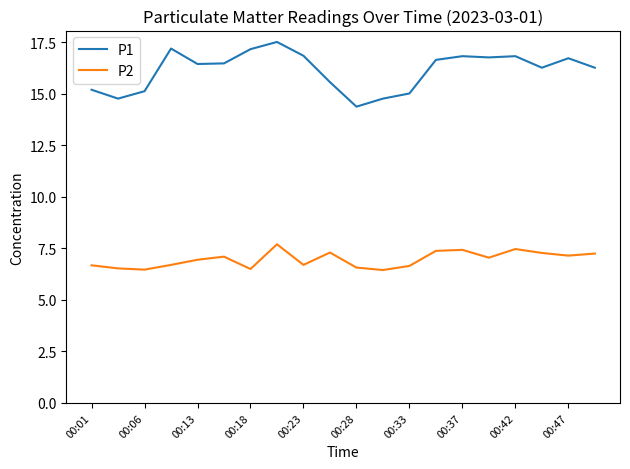

What is the sum of all P2 values?

139.3